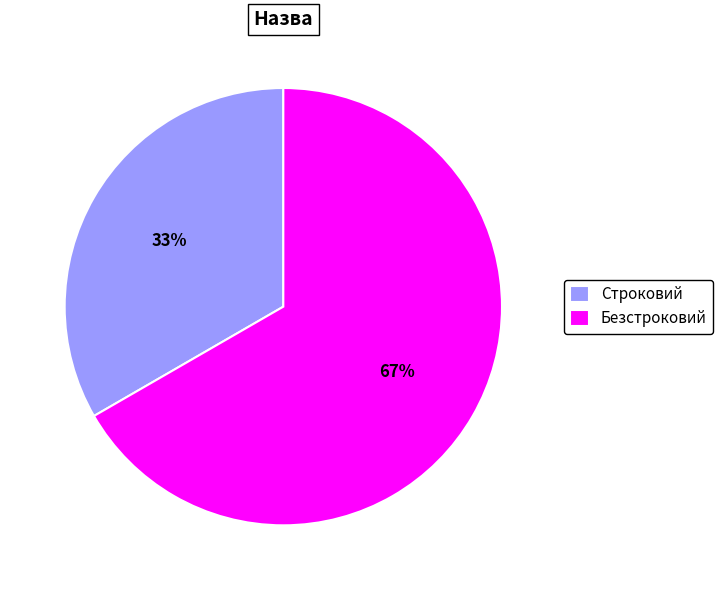

How many slices are in this pie chart?

2